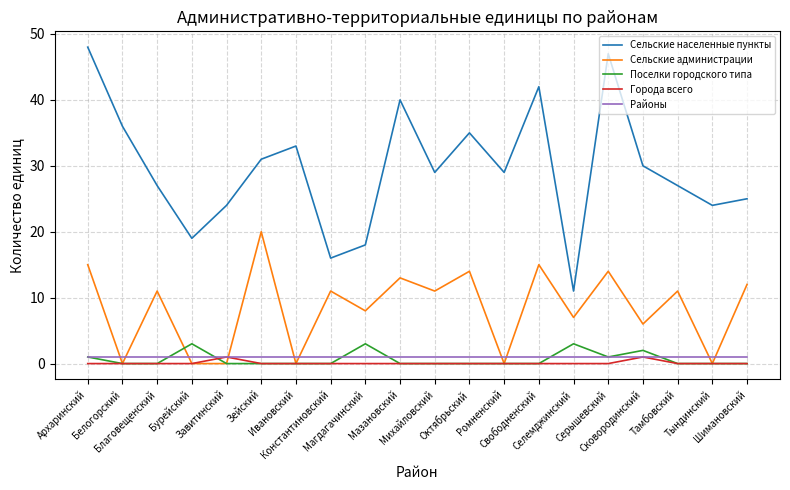

Which label corresponds to the largest value in the chart?

Архаринский